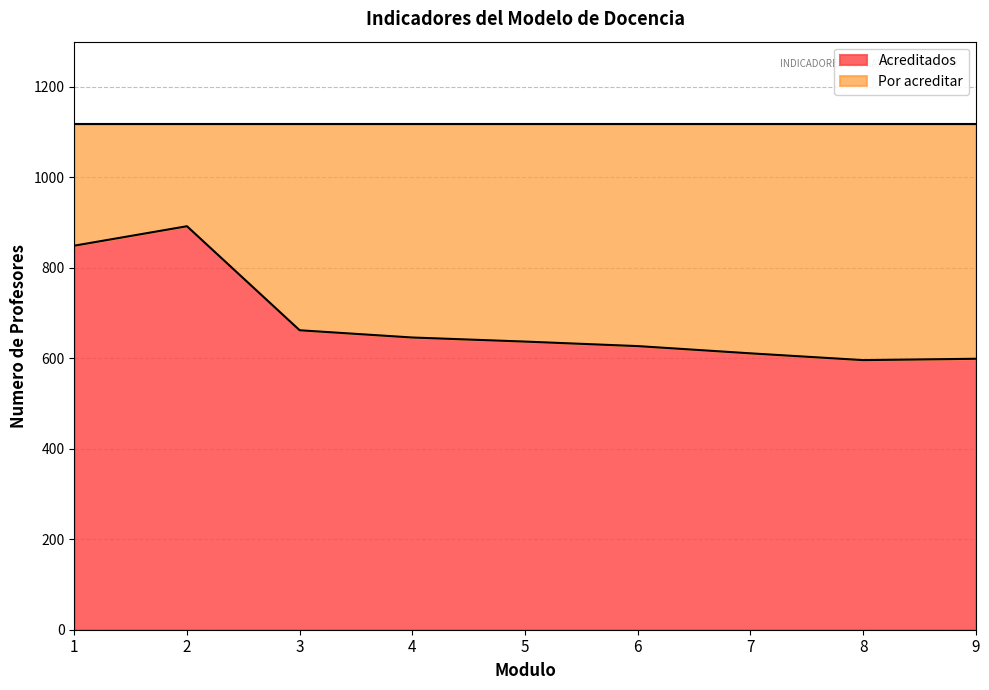

Where is the first local maximum?

2